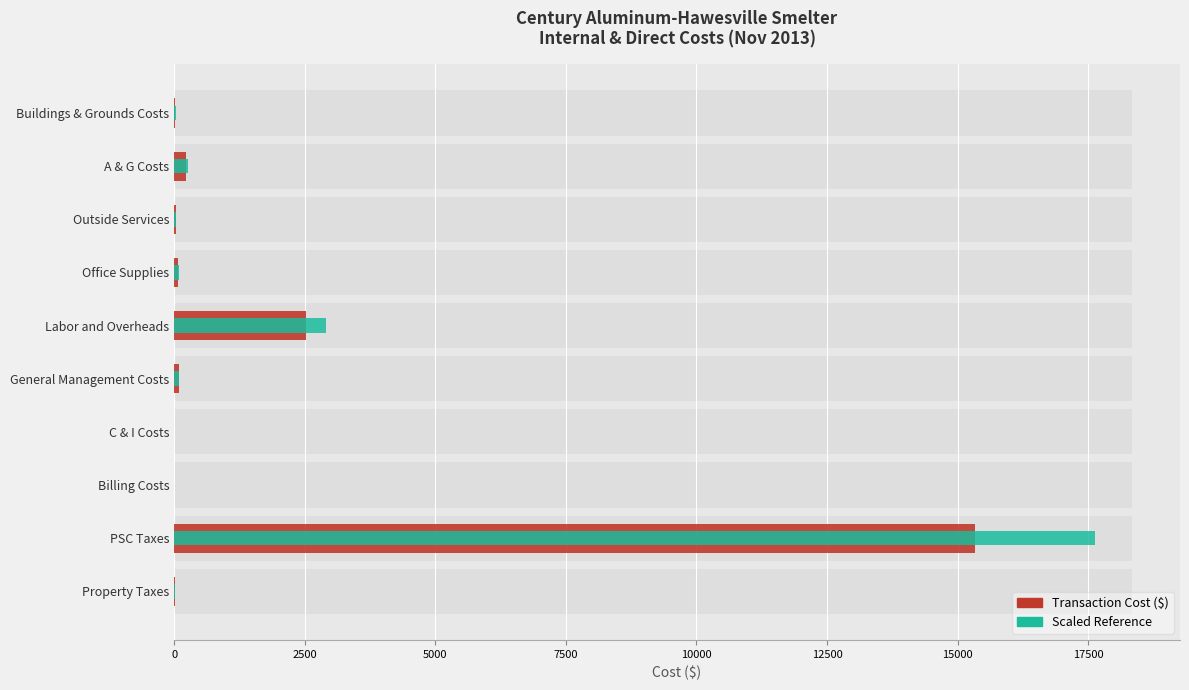

How many data points in Transaction Cost ($) are less than 80?

5